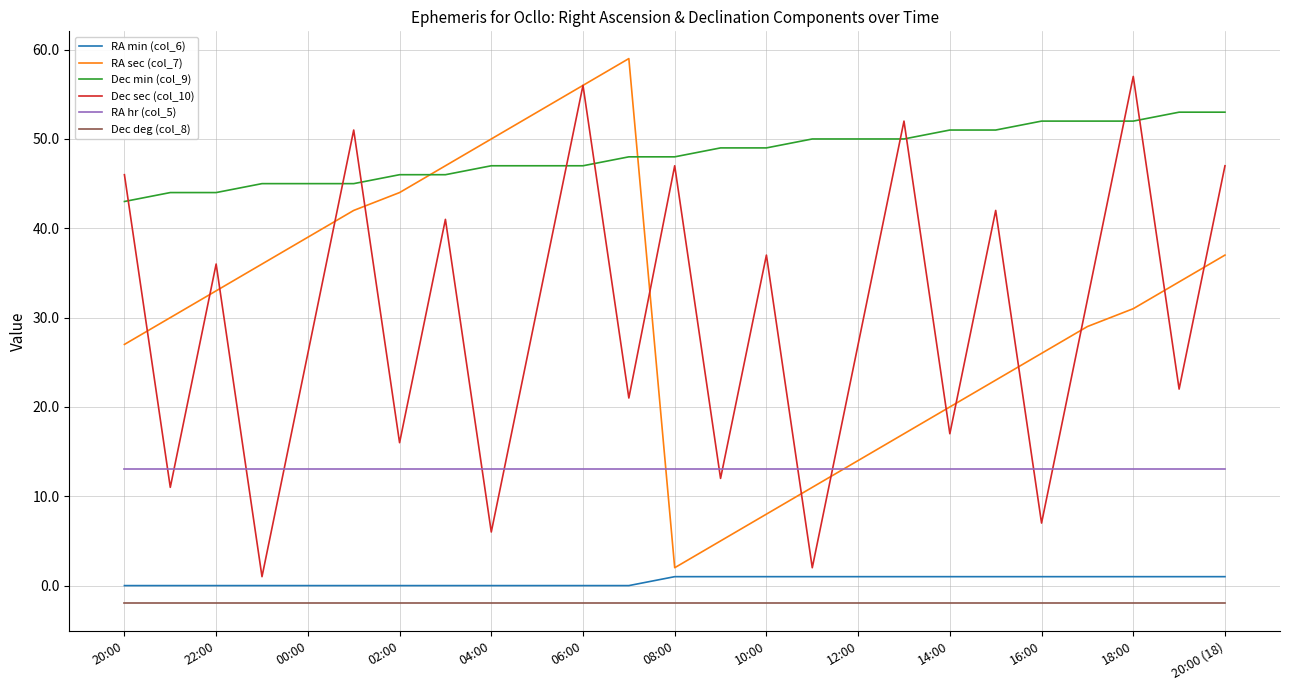

How many distinct data groups are displayed?

6